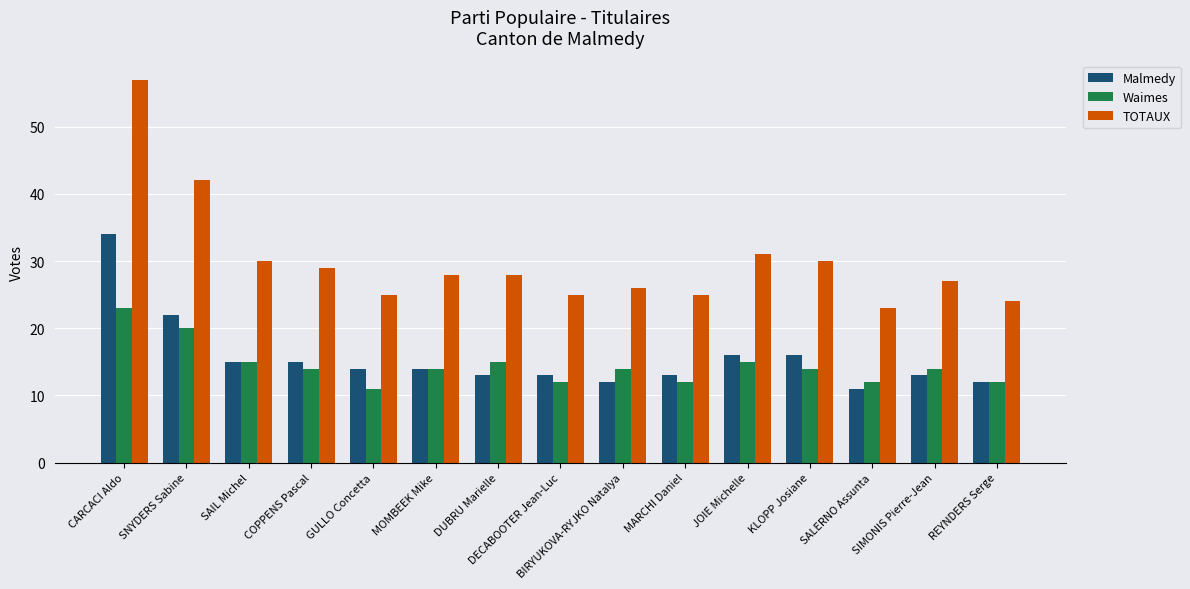

Rank the series at SNYDERS Sabine from highest to lowest value.

TOTAUX, Malmedy, Waimes